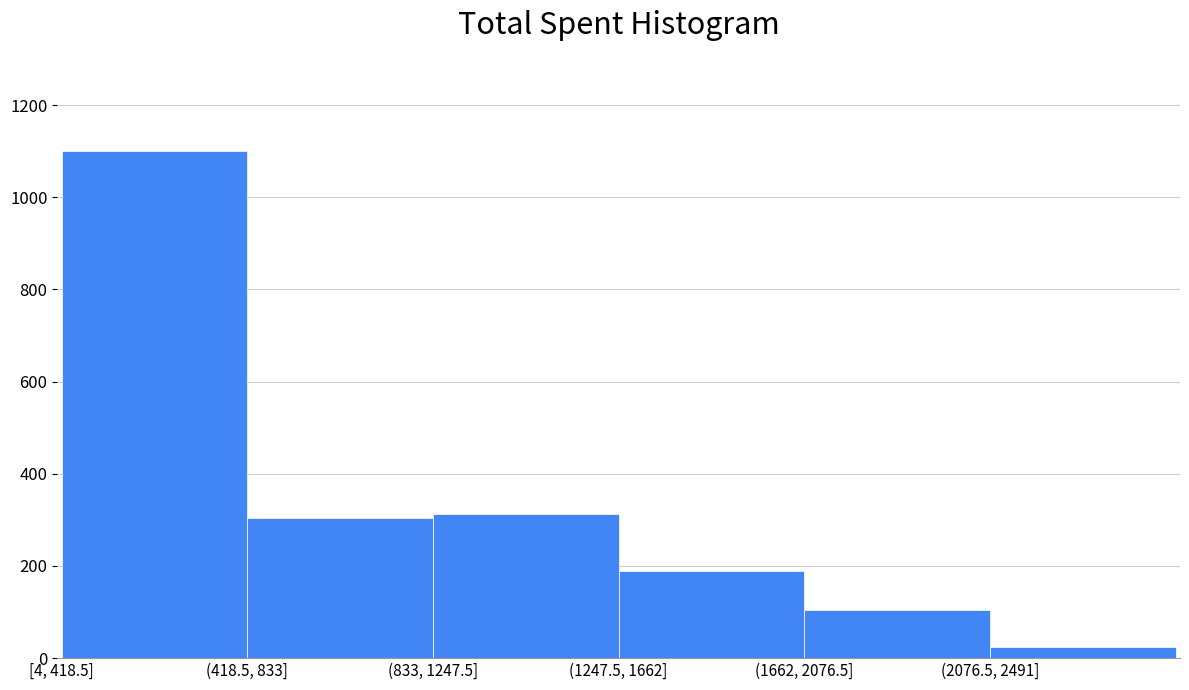

Reading left to right, list all the values displayed in this chart.

[4, 418.5]=1100	(418.5, 833]=305	(833, 1247.5]=312	(1247.5, 1662]=188	(1662, 2076.5]=105	(2076.5, 2491]=25